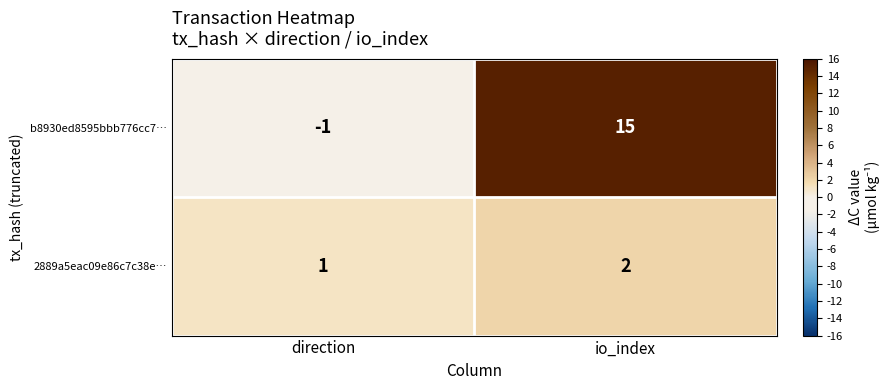

What is the difference between the highest and lowest values at io_index?

13